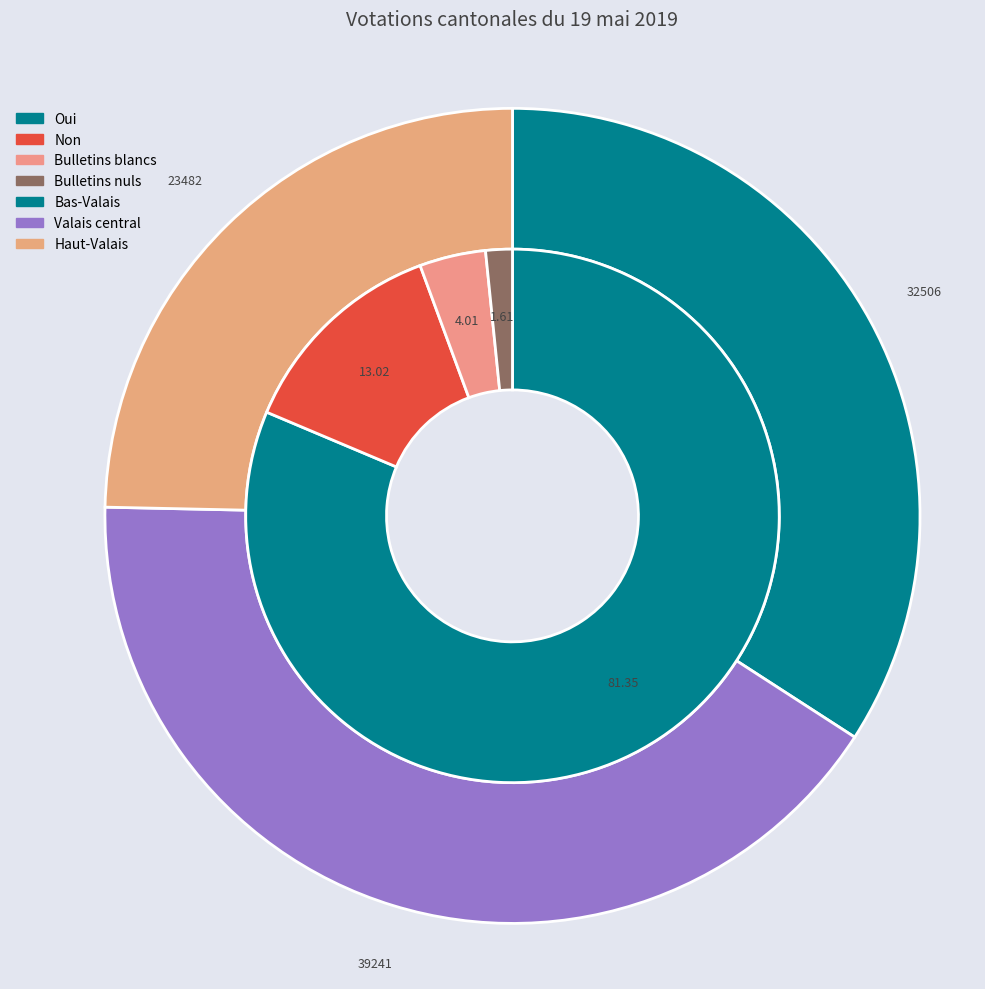

Is there a majority slice in this chart?

No